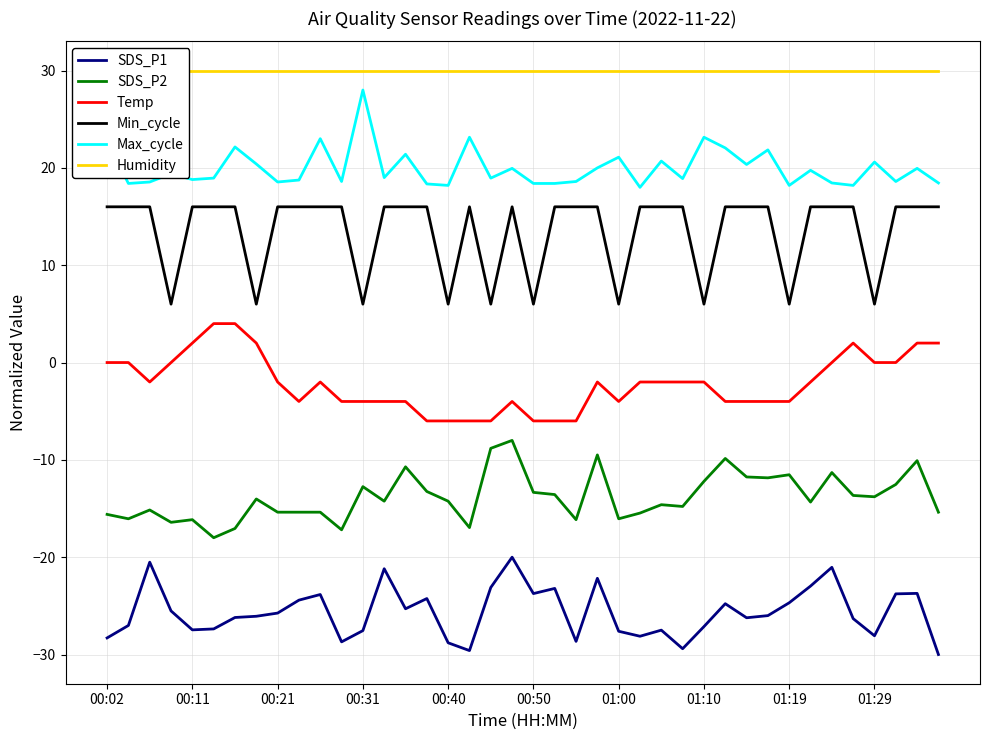

Reading left to right, transcribe all the data shown in this chart.

SDS_P1: -28.3	-27.0	-20.5	-25.5	-27.5	-27.4	-26.2	-26.1	-25.7	-24.4	-23.8	-28.7	-27.5	-21.2	-25.3	-24.2	-28.8	-29.6	-23.1	-20.0	-23.7	-23.2	-28.7	-22.2	-27.6	-28.1	-27.5	-29.4	-27.1	-24.8	-26.2	-26.0	-24.7	-23.0	-21.0	-26.3	-28.1	-23.8	-23.7	-30.0
SDS_P2: -15.6	-16.1	-15.1	-16.4	-16.1	-18.0	-17.0	-14.0	-15.4	-15.4	-15.4	-17.2	-12.8	-14.2	-10.7	-13.2	-14.2	-17.0	-8.8	-8.0	-13.3	-13.6	-16.1	-9.5	-16.1	-15.5	-14.6	-14.8	-12.2	-9.9	-11.8	-11.8	-11.5	-14.3	-11.3	-13.7	-13.8	-12.5	-10.1	-15.4
Temp: -0.0	-0.0	-2.0	-0.0	2.0	4.0	4.0	2.0	-2.0	-4.0	-2.0	-4.0	-4.0	-4.0	-4.0	-6.0	-6.0	-6.0	-6.0	-4.0	-6.0	-6.0	-6.0	-2.0	-4.0	-2.0	-2.0	-2.0	-2.0	-4.0	-4.0	-4.0	-4.0	-2.0	-0.0	2.0	-0.0	-0.0	2.0	2.0
Min_cycle: 16.0	16.0	16.0	6.0	16.0	16.0	16.0	6.0	16.0	16.0	16.0	16.0	6.0	16.0	16.0	16.0	6.0	16.0	6.0	16.0	6.0	16.0	16.0	16.0	6.0	16.0	16.0	16.0	6.0	16.0	16.0	16.0	6.0	16.0	16.0	16.0	6.0	16.0	16.0	16.0
Max_cycle: 22.8	18.4	18.6	19.4	18.8	18.9	22.1	20.4	18.6	18.8	23.0	18.6	28.0	19.0	21.4	18.4	18.2	23.1	18.9	19.9	18.4	18.4	18.6	20.0	21.1	18.0	20.7	18.9	23.1	22.1	20.4	21.9	18.2	19.8	18.4	18.2	20.6	18.6	19.9	18.4
Humidity: 30.0	30.0	30.0	30.0	30.0	30.0	30.0	30.0	30.0	30.0	30.0	30.0	30.0	30.0	30.0	30.0	30.0	30.0	30.0	30.0	30.0	30.0	30.0	30.0	30.0	30.0	30.0	30.0	30.0	30.0	30.0	30.0	30.0	30.0	30.0	30.0	30.0	30.0	30.0	30.0